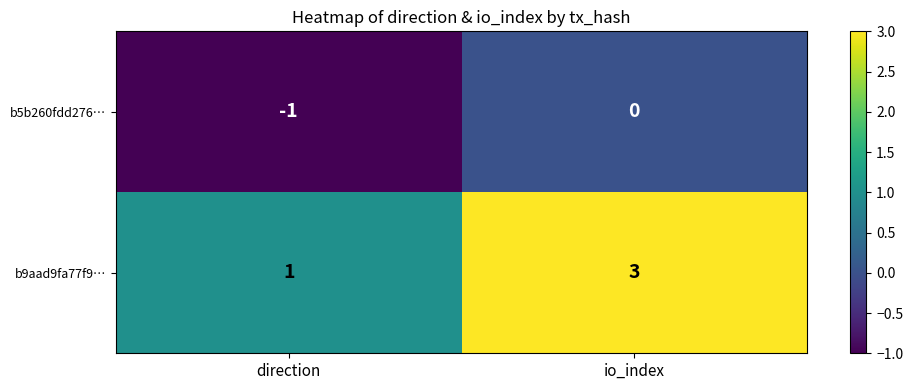

Reading left to right, list all the values displayed in this chart.

b5b260fdd276…: direction=-1	io_index=0
b9aad9fa77f9…: direction=1	io_index=3